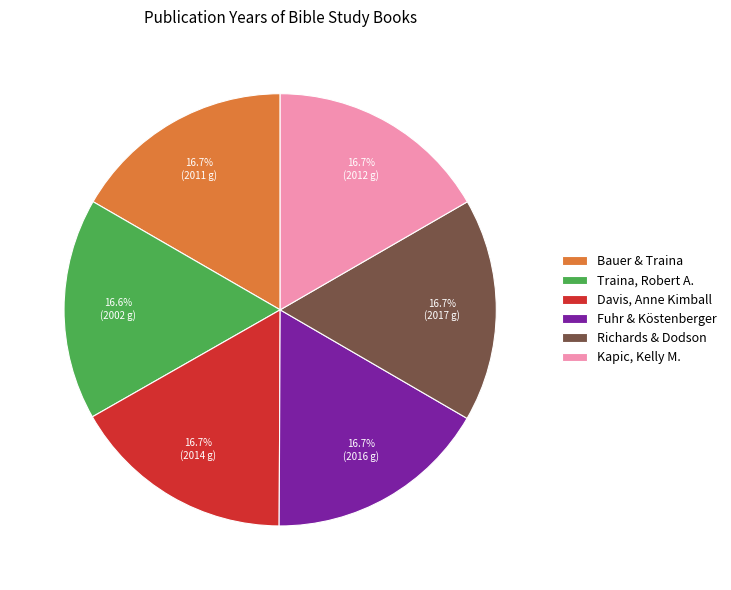

Count the number of slices in the pie.

6